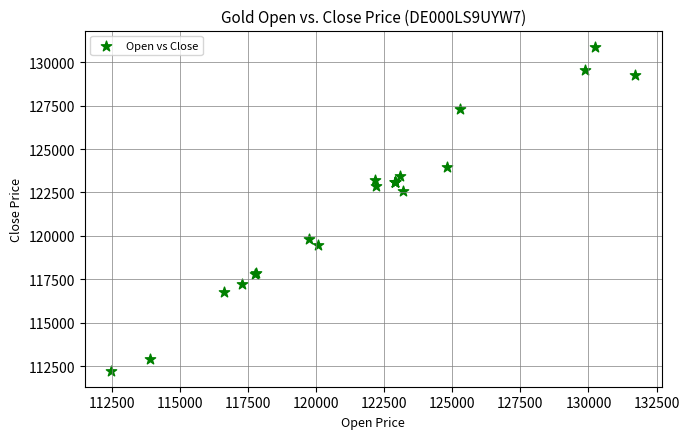

What Y value in the scatter plot is closest to 121569?

122578